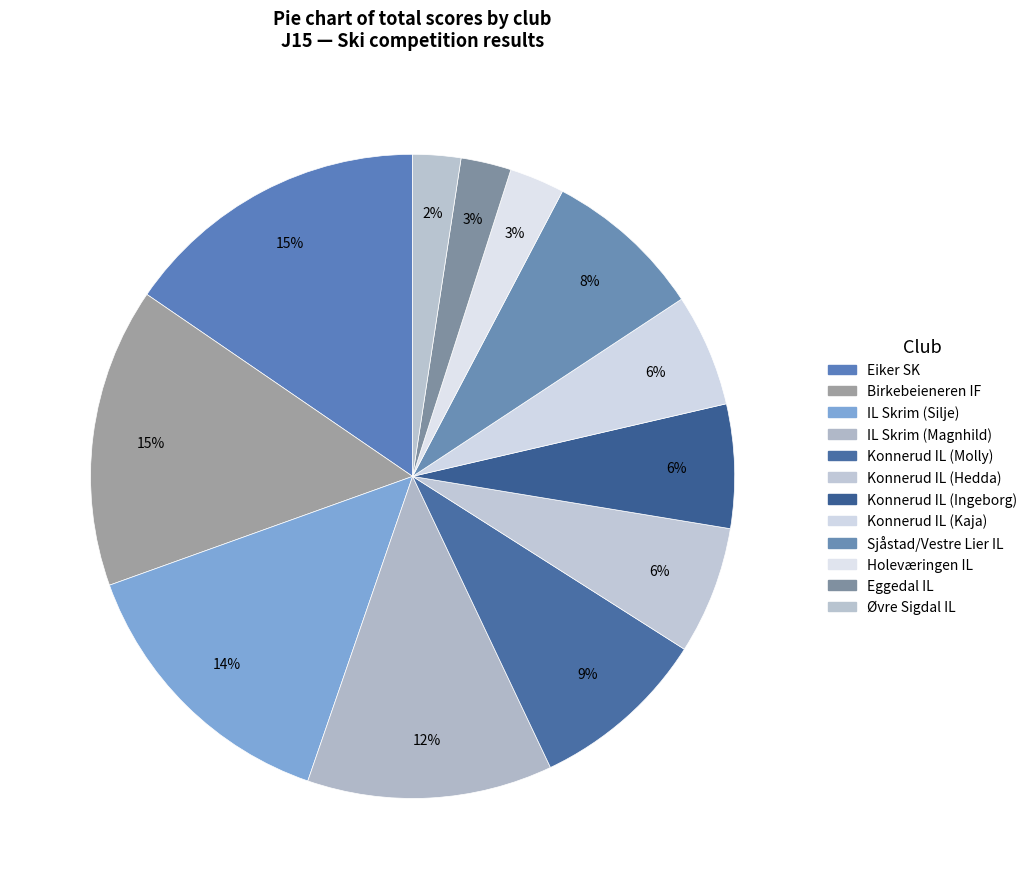

To the nearest percent, what portion does Konnerud IL (Molly) represent?

9%